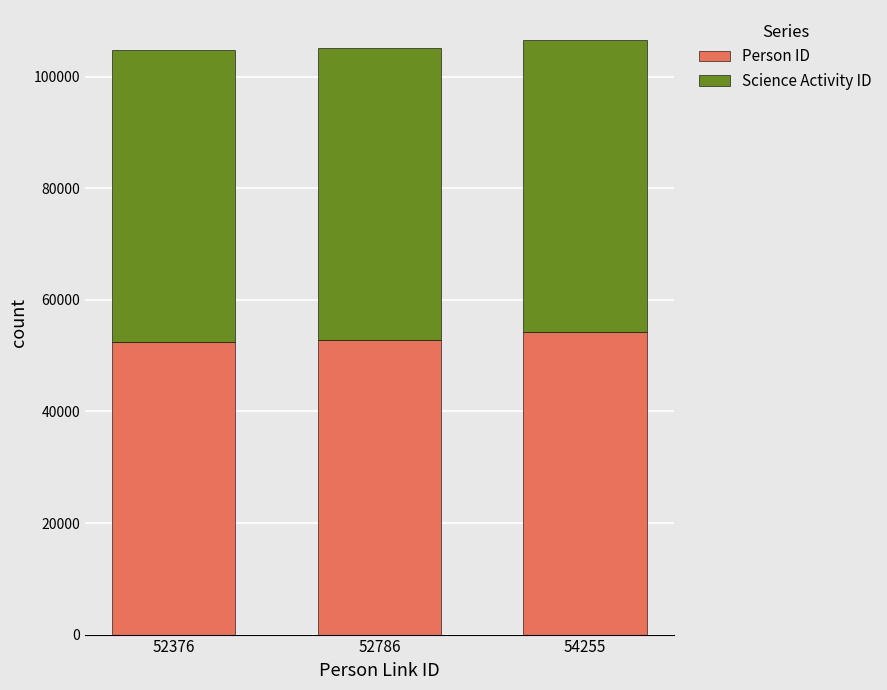

How many bars are there in total?

3